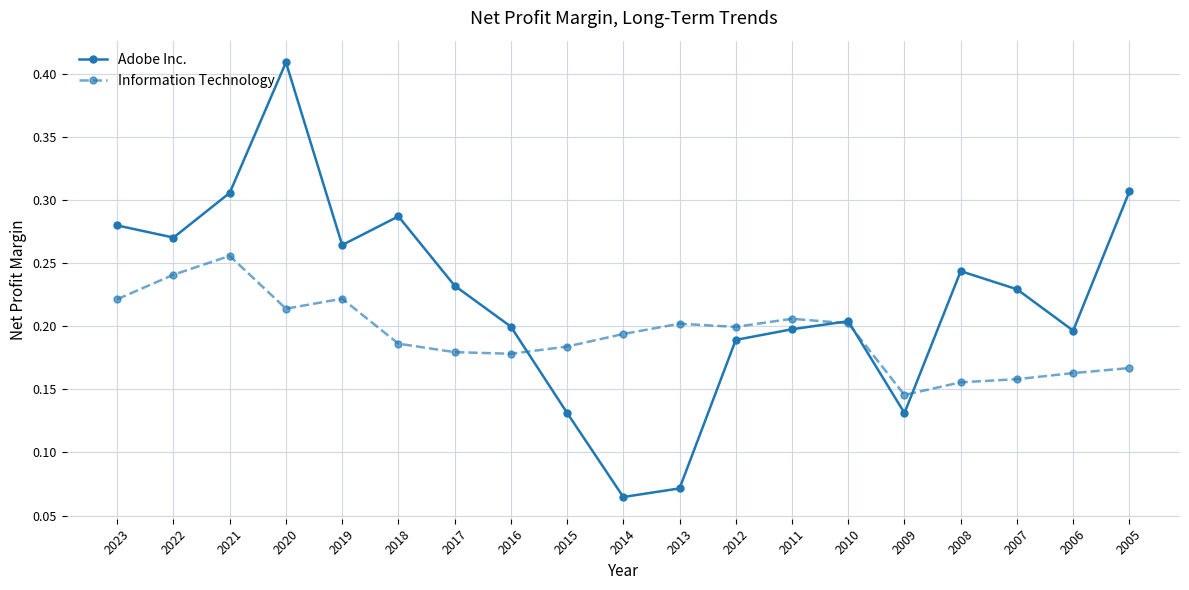

How many interior local valleys does the Adobe Inc. series have?

5